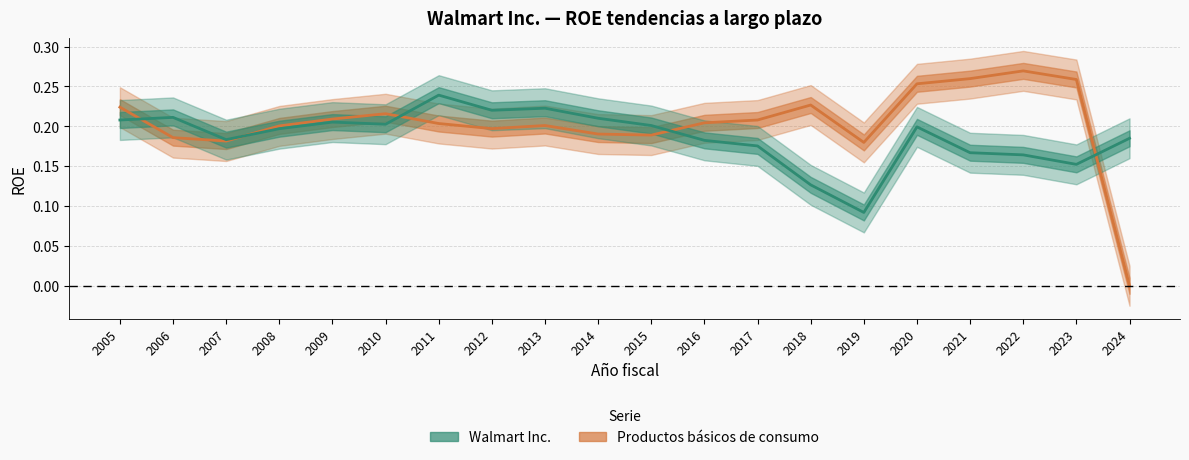

How many interior local peaks does the Productos básicos de consumo series have?

4